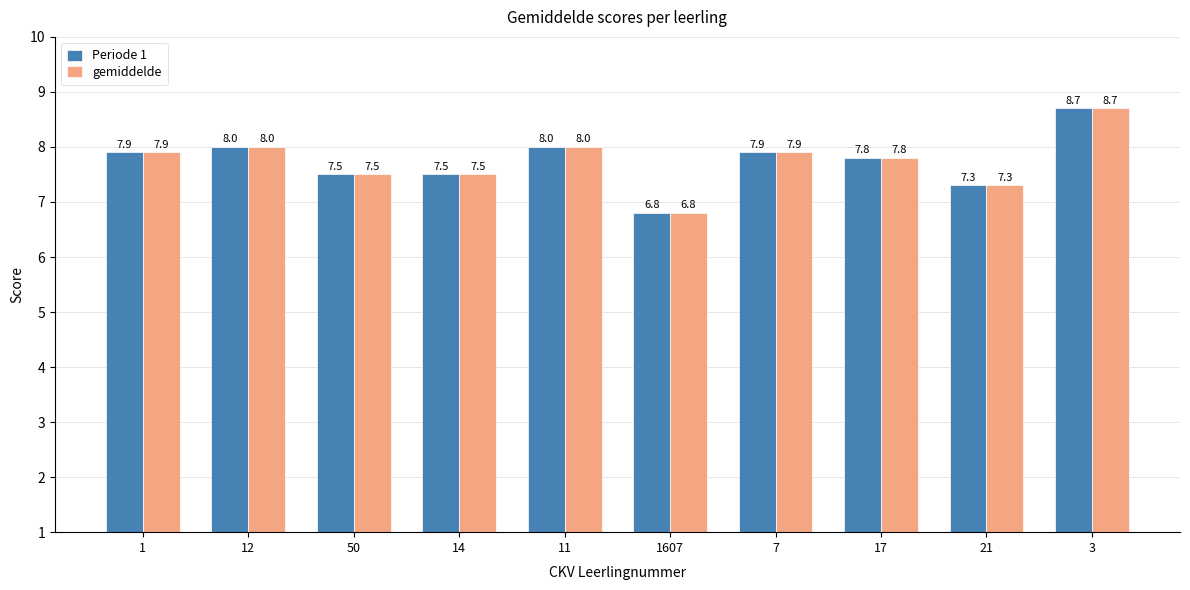

At which category does the chart reach its minimum across all series?

1607